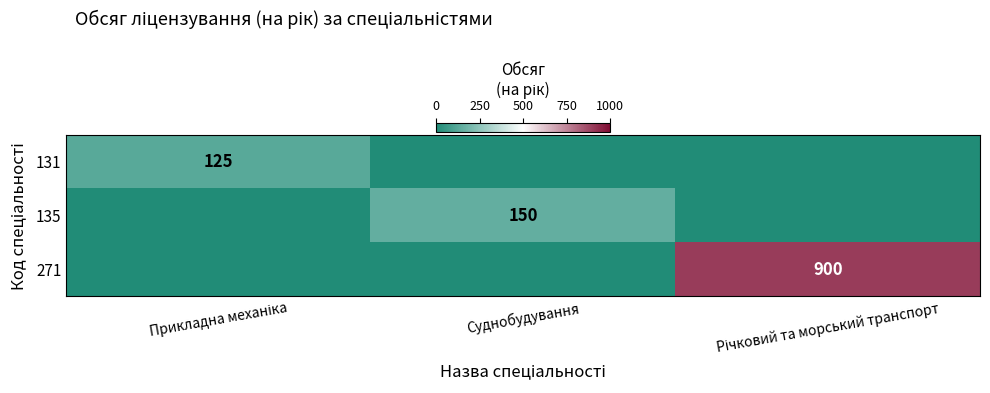

True or false: 135 has a value of 150 at Суднобудування.

True